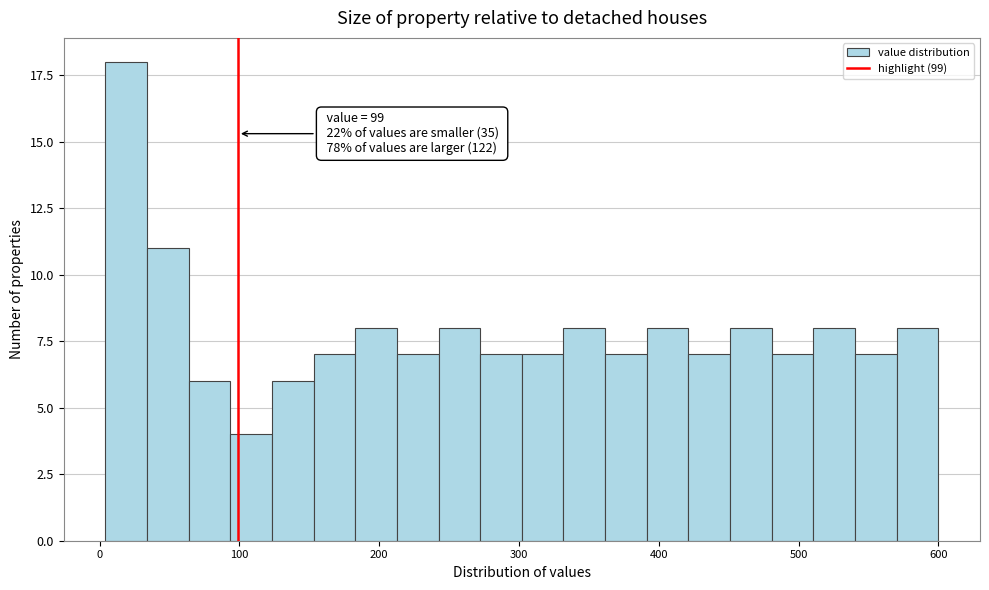

Around what value on the x-axis is the tallest bar? Give the approximate position of its centre, as read against the axis.

20